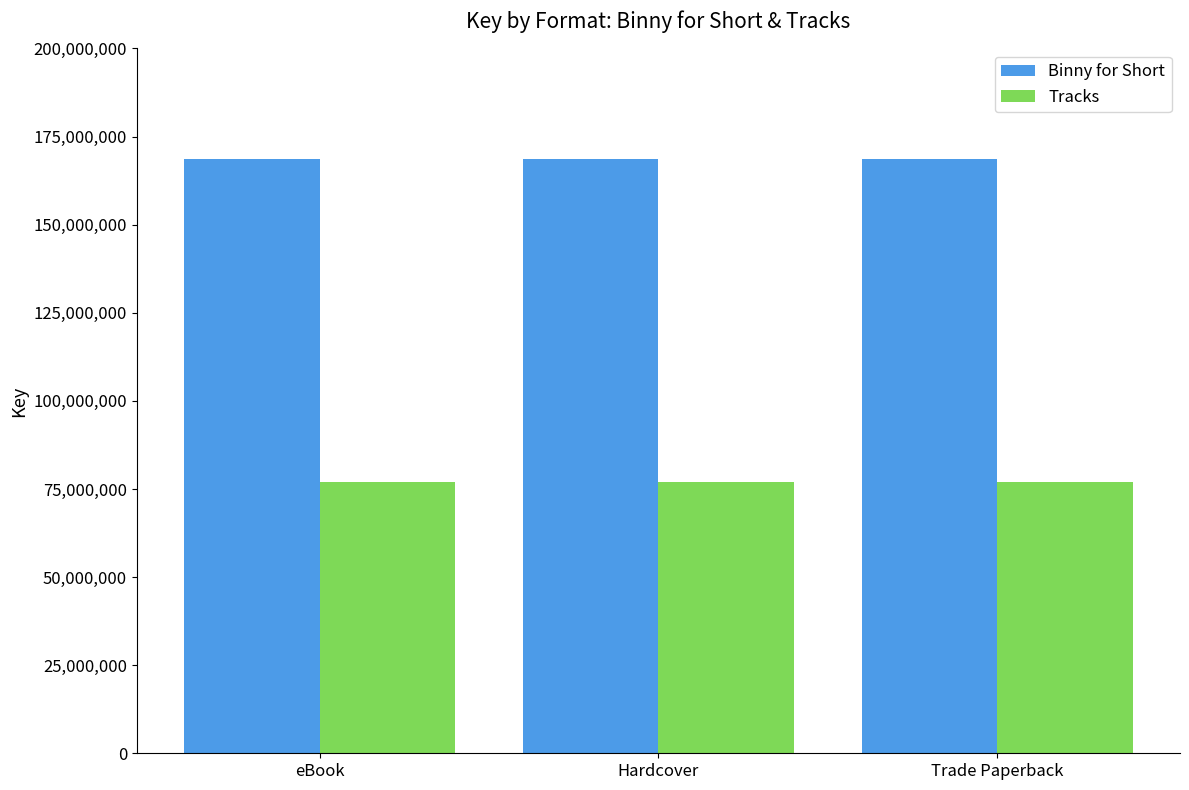

Rank the series by their maximum value, from highest to lowest.

Binny for Short, Tracks